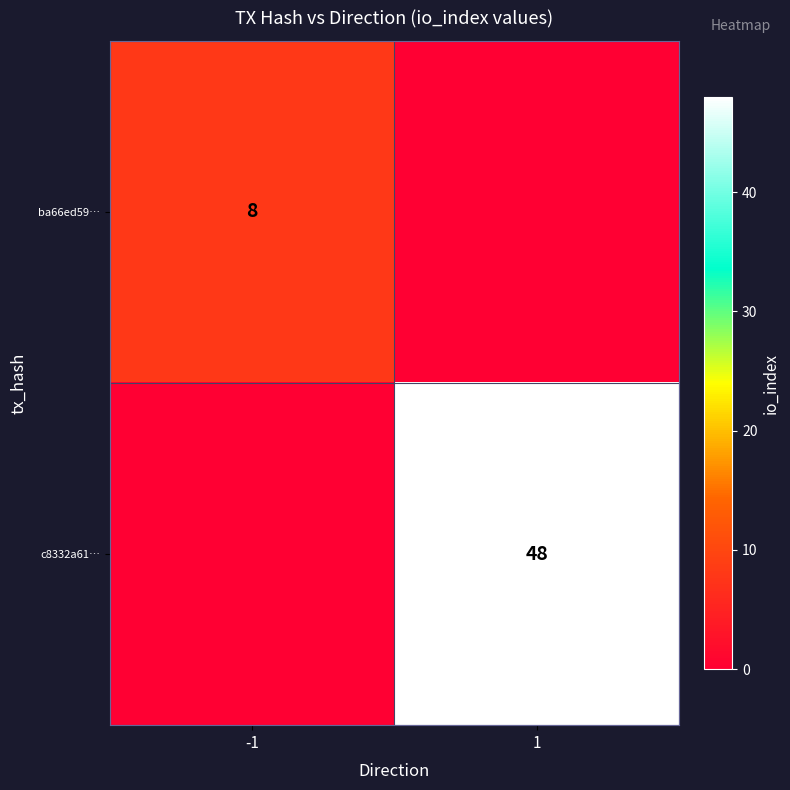

Is it true that ba66ed59… equals 8 at -1?

True